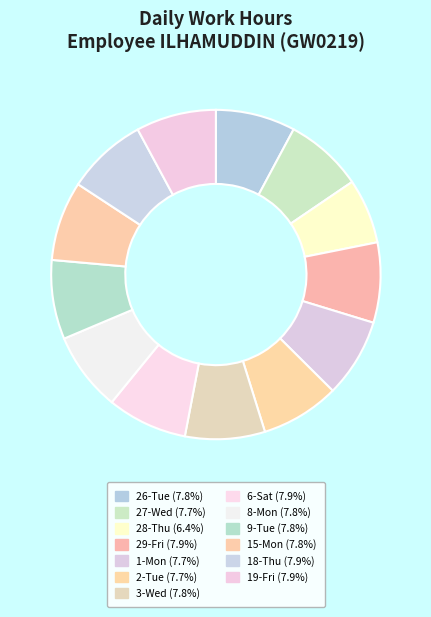

Do 26-Tue and 1-Mon together represent more than half of the pie?

No